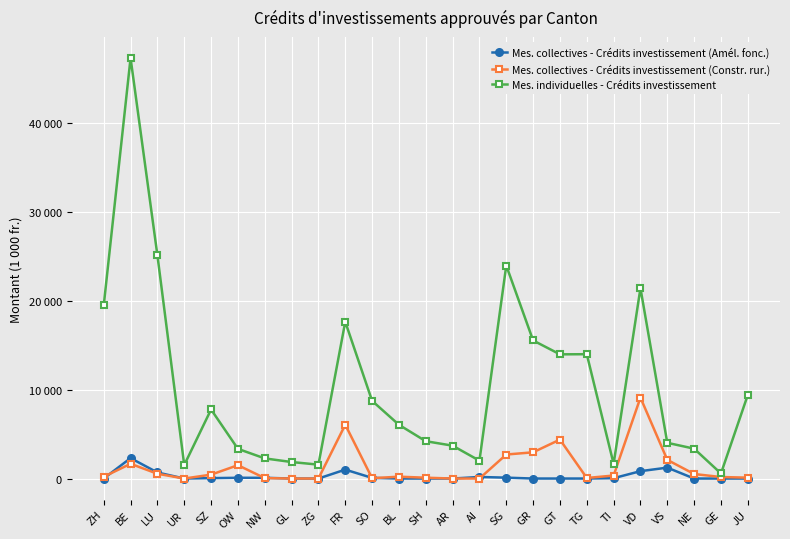

Is this an area chart (filled region under the line)?

No